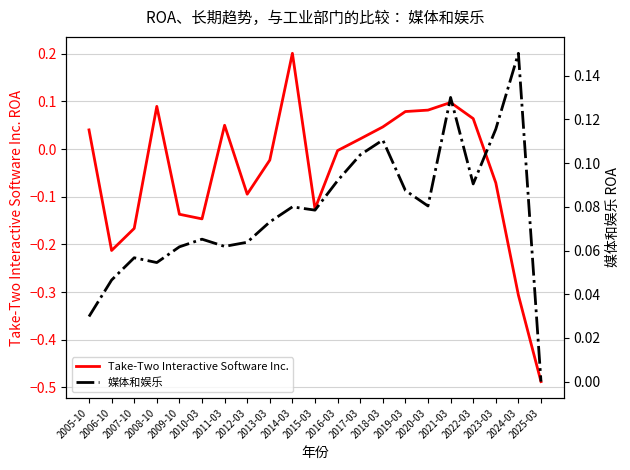

Rank the series by their maximum value, from lowest to highest.

媒体和娱乐, Take-Two Interactive Software Inc.